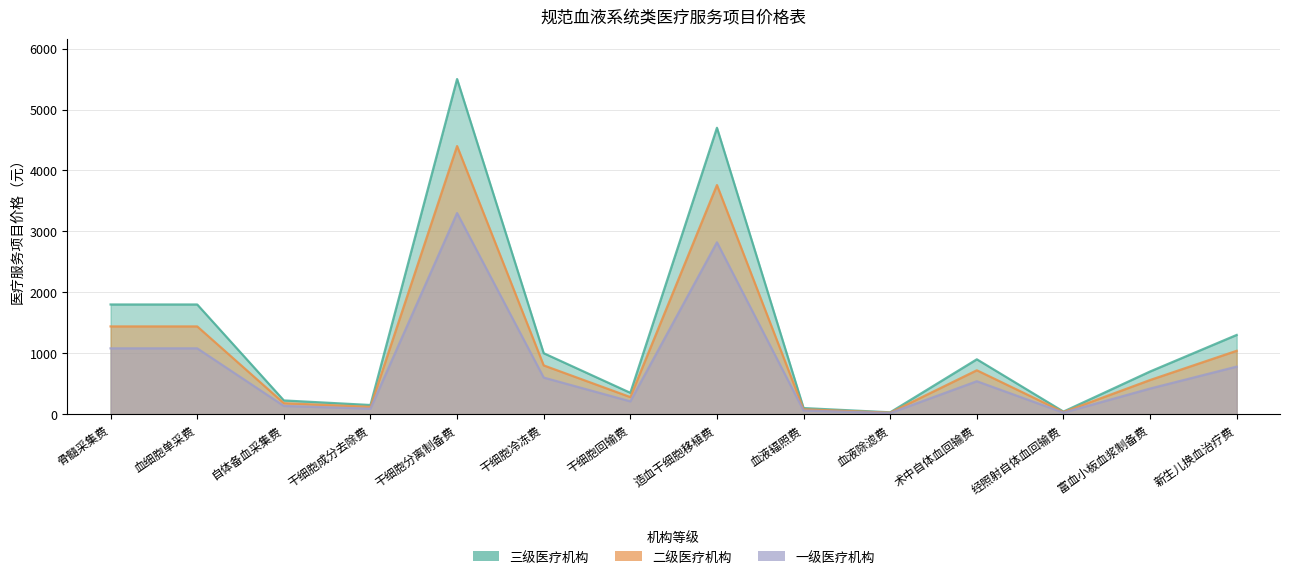

The 二级医疗机构 series shows 2418 at 骨髓采集费. True or false?

False